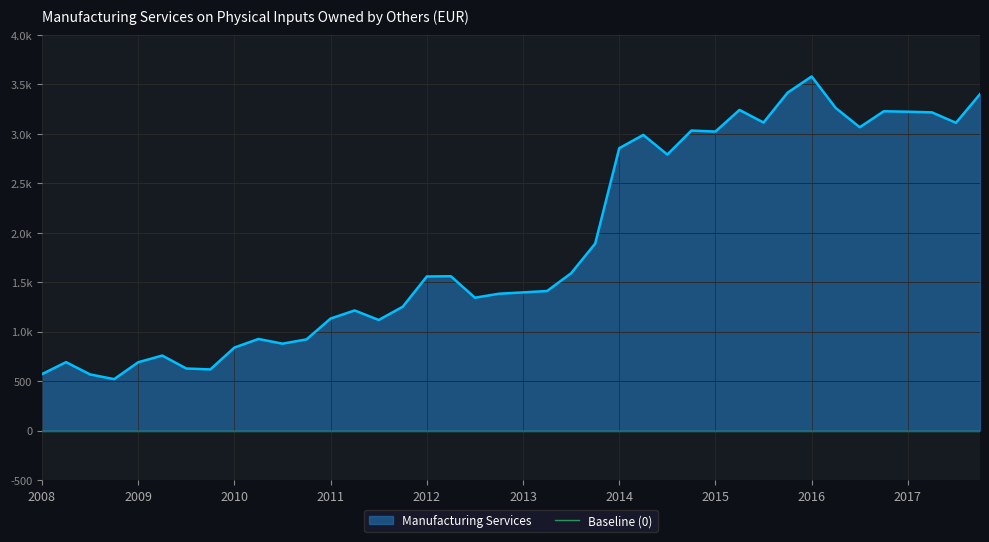

Read the value at 2016-Q3.

3066.0